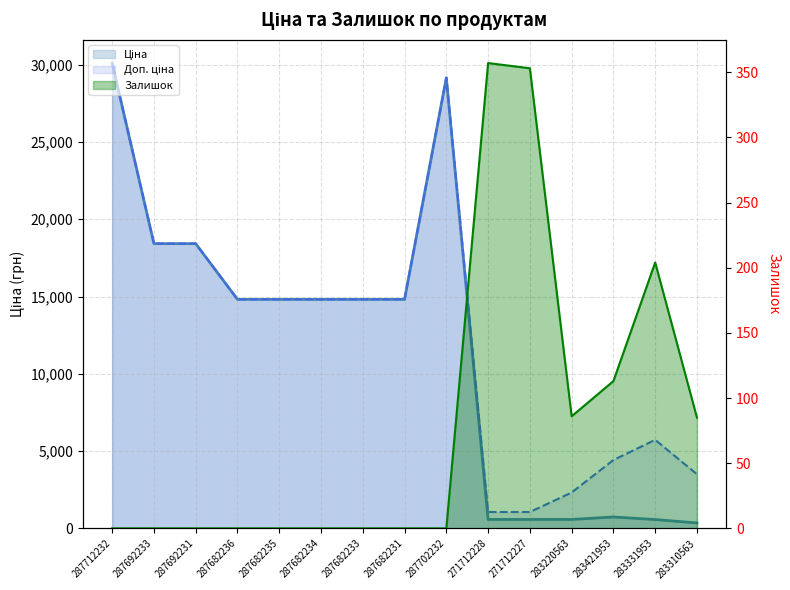

List the series in order of their peak value, lowest first.

Залишок, Ціна, Доп. ціна